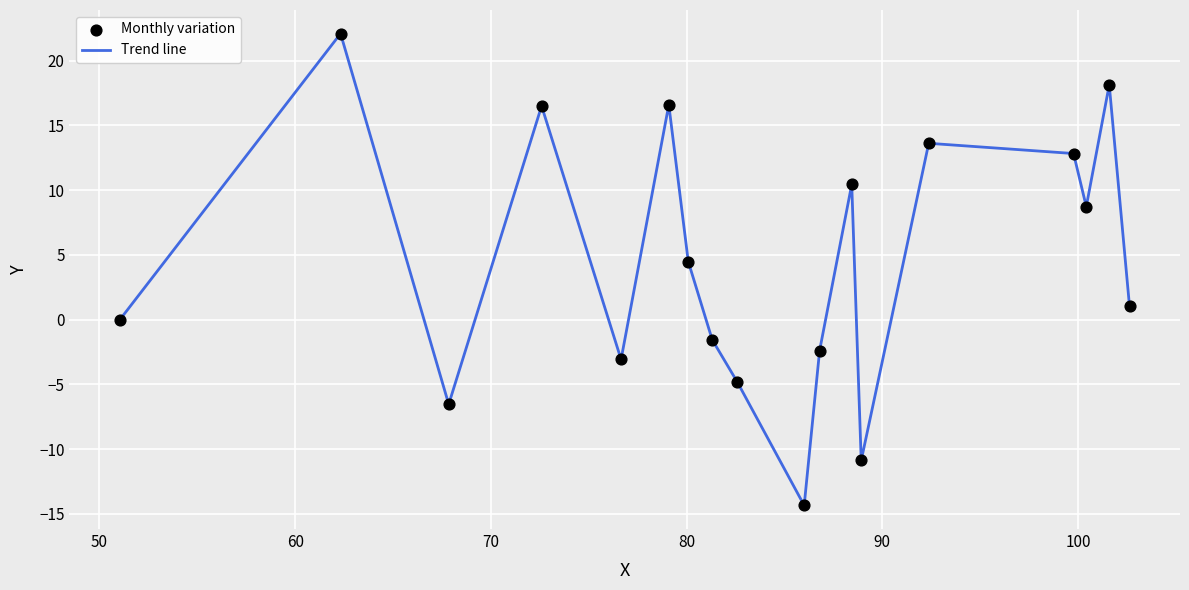

What is the minimum value shown in the chart?

-14.3